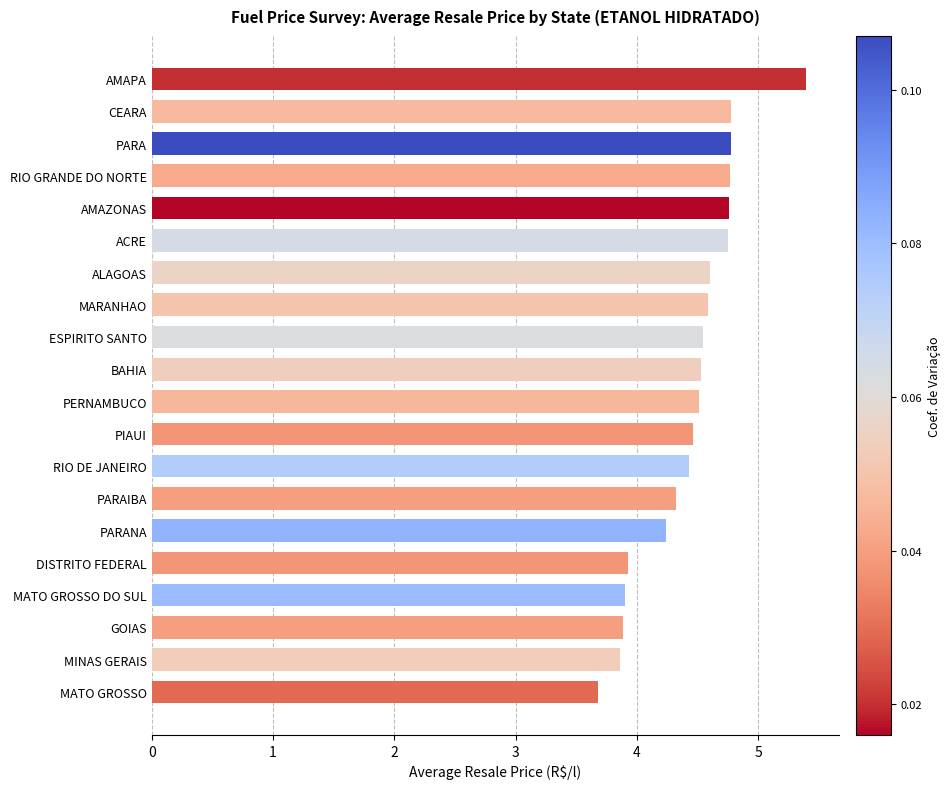

Which has a higher value, AMAZONAS or MATO GROSSO DO SUL?

AMAZONAS